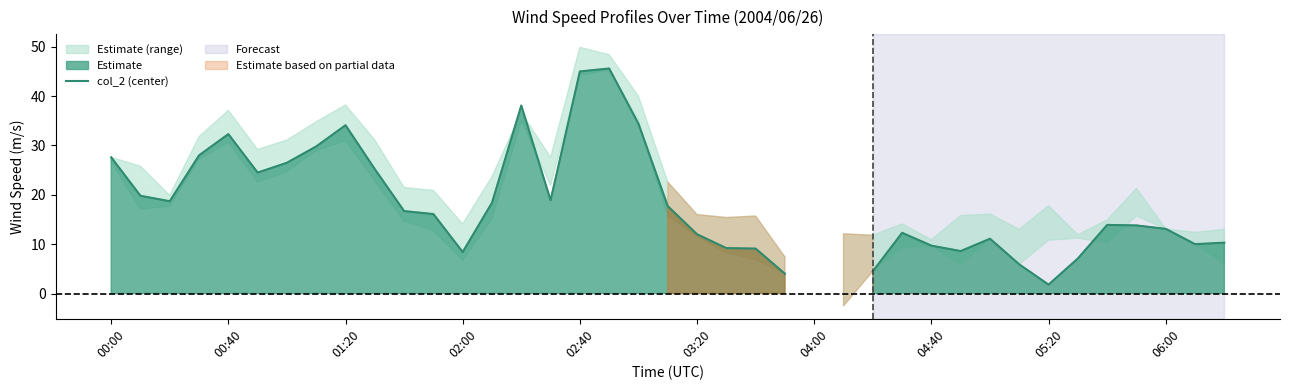

The chart shows a value of 9.7 at 04:40. True or false?

True